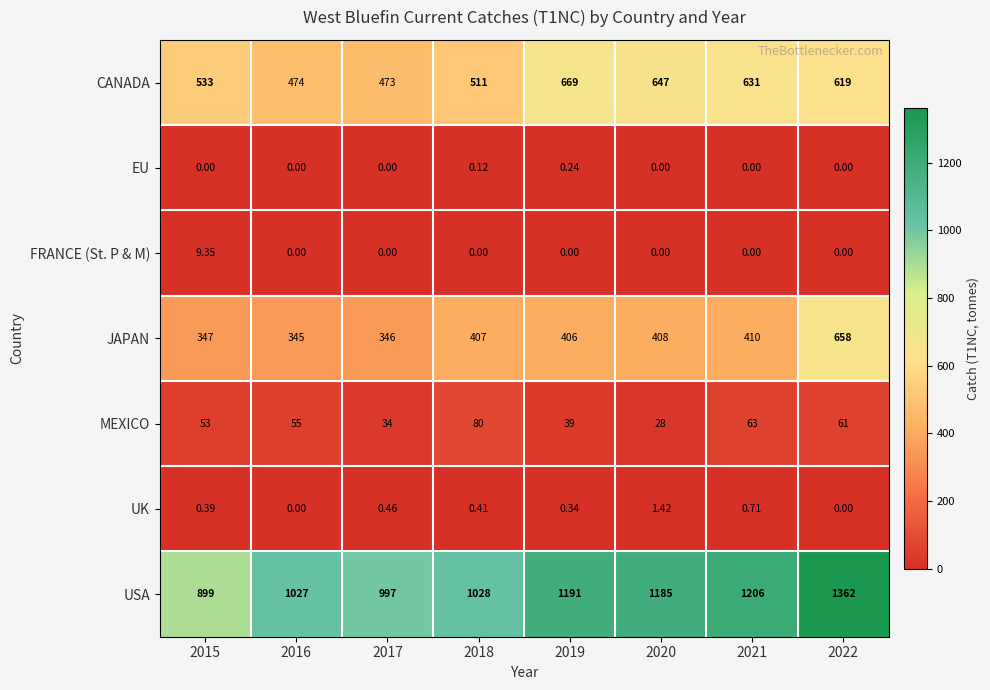

Which series changed the most between 2017 and 2022?

USA